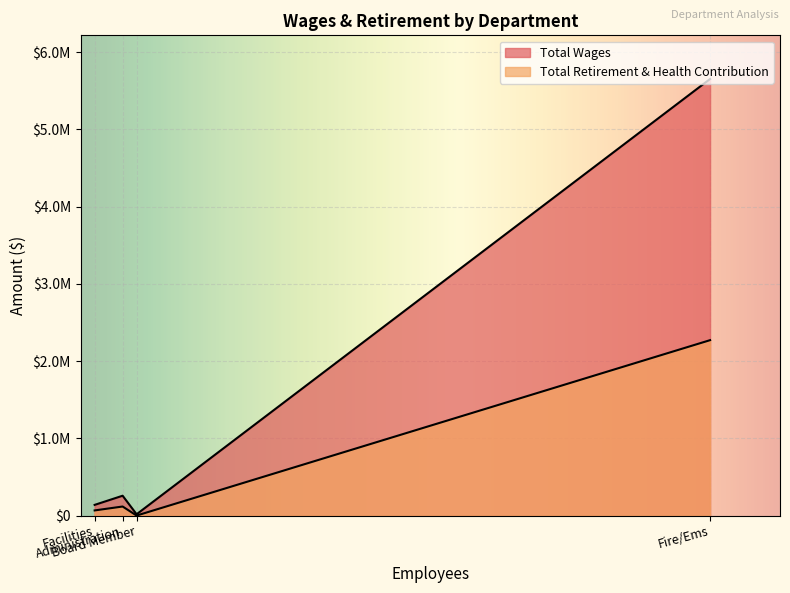

What are all the series names shown in the legend?

Total Wages, Total Retirement & Health Contribution